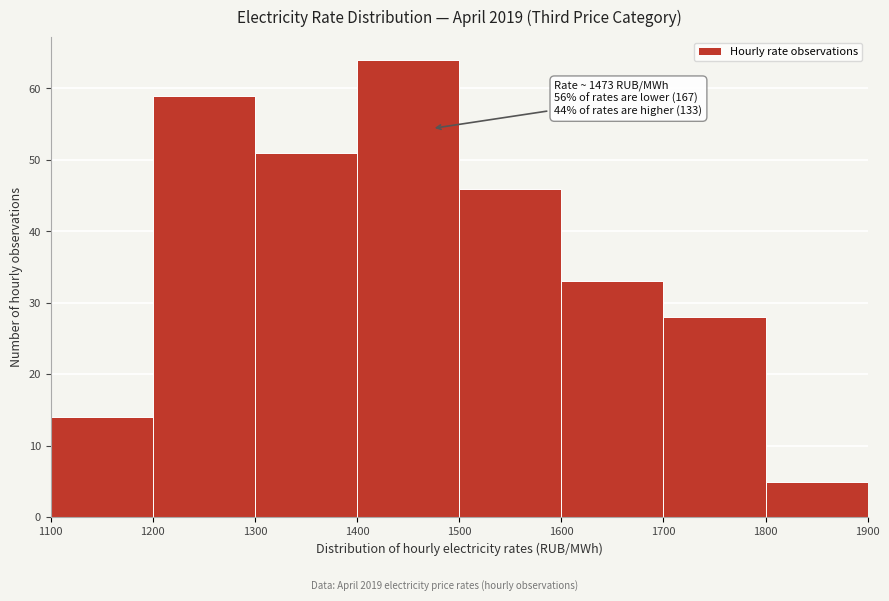

Over which range of the x-axis is the bar tallest?

1400 to 1500